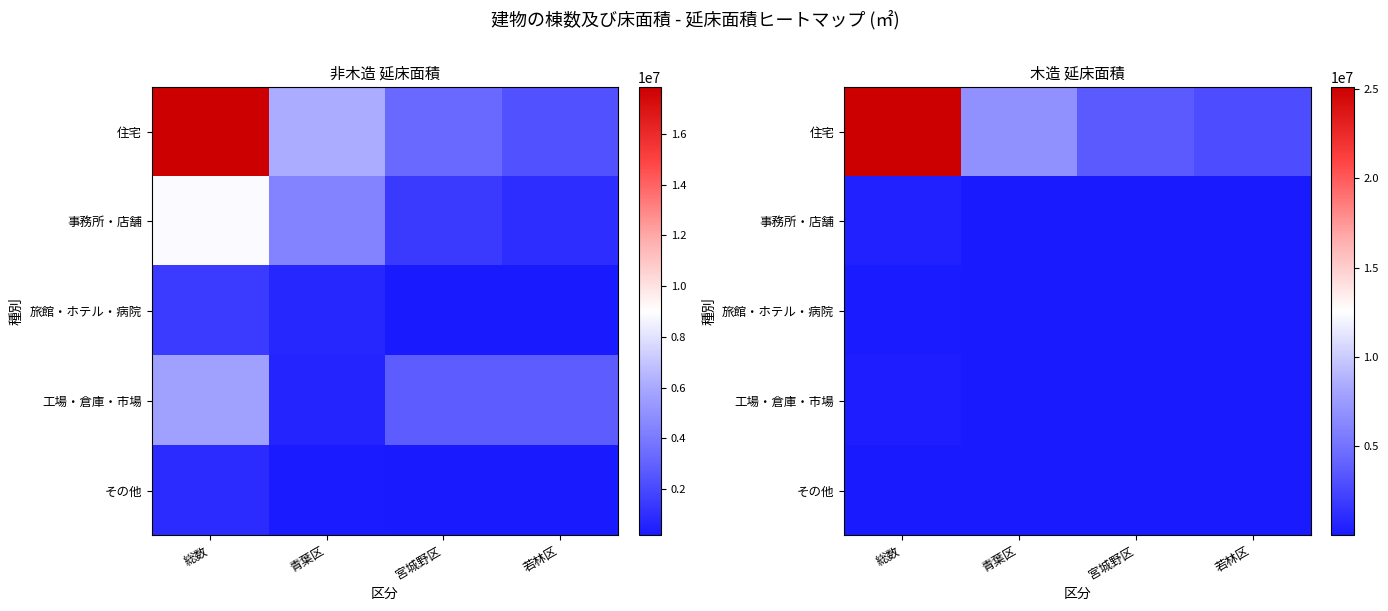

Which series has the largest range (max minus min)?

住宅